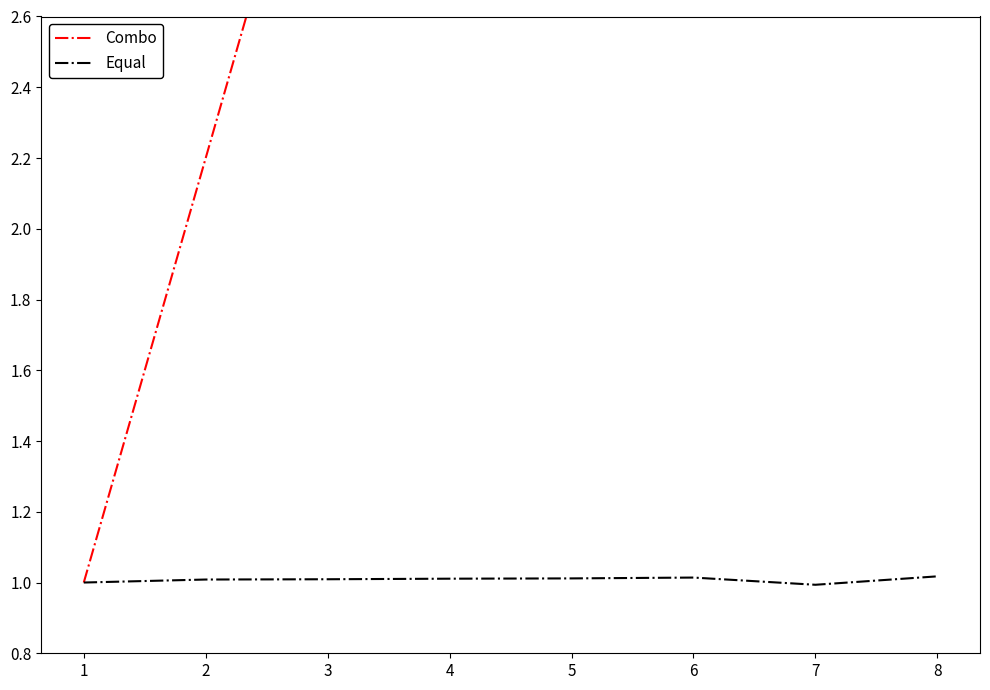

True or false: Equal has a value of 1.0 at 6.

True